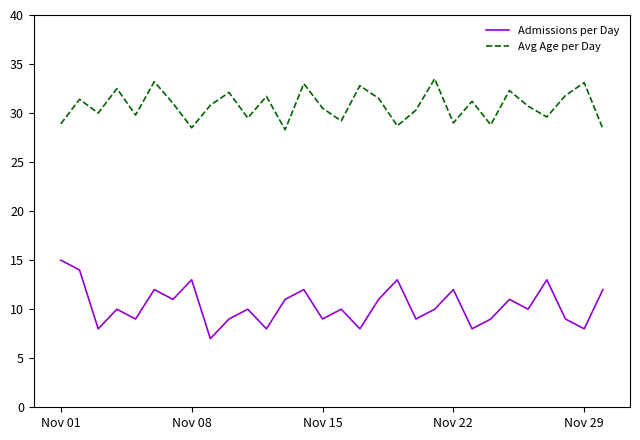

How many categories are shown in the chart?

30